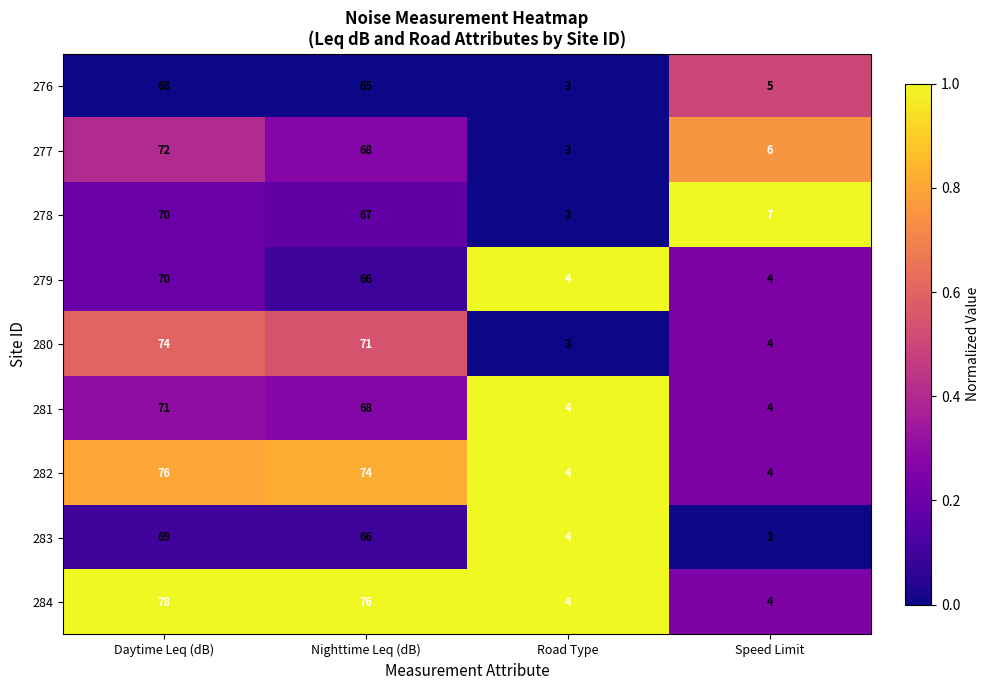

Rank the categories by 278 value from highest to lowest.

Daytime Leq (dB), Nighttime Leq (dB), Speed Limit, Road Type